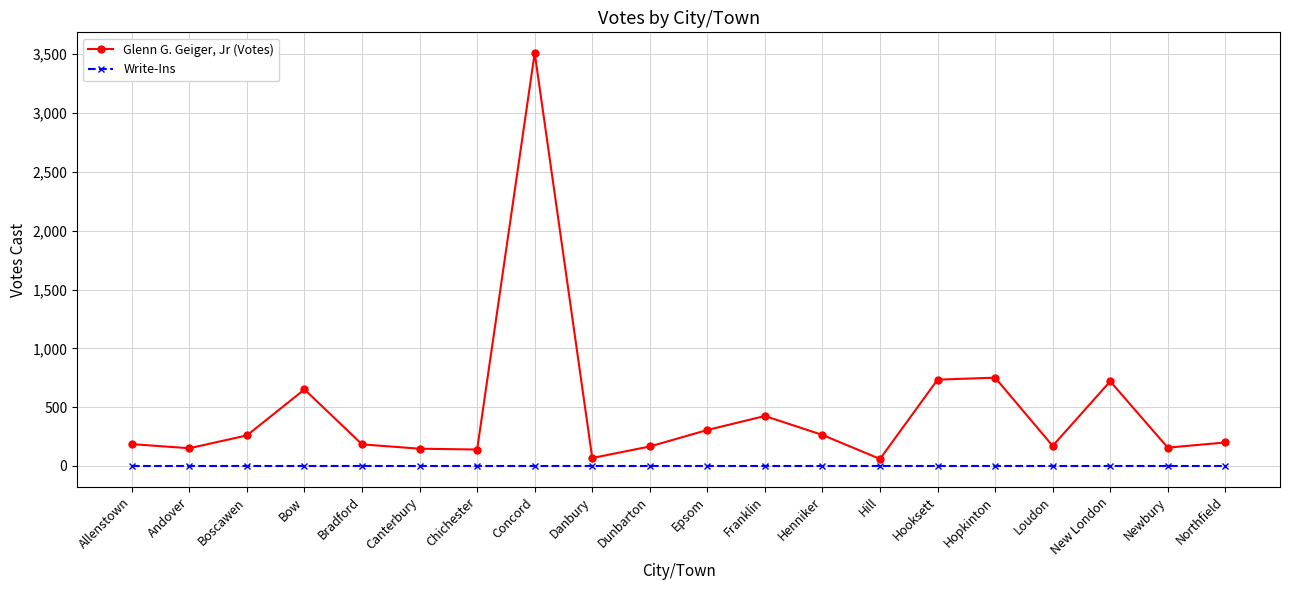

What is the lowest value of the Glenn G. Geiger, Jr (Votes) series?

60